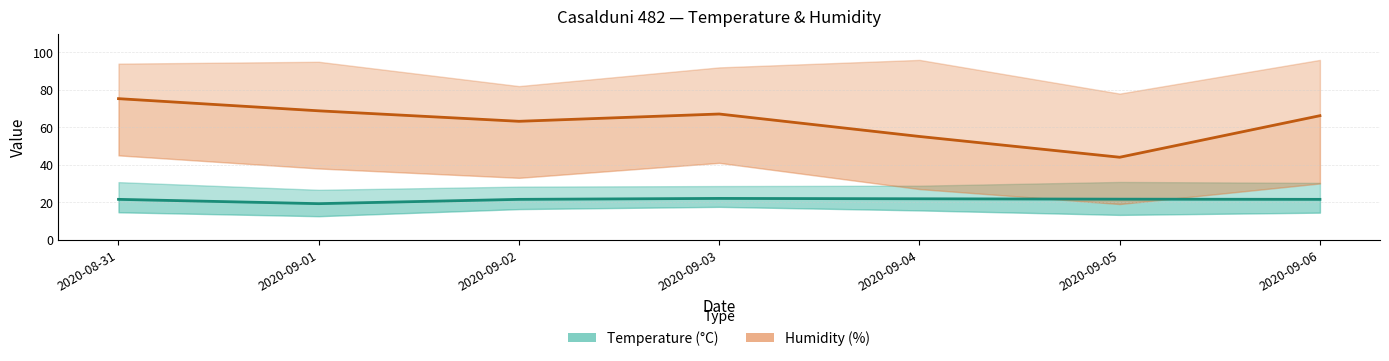

Which category has the lowest value across all series?

2020-09-01